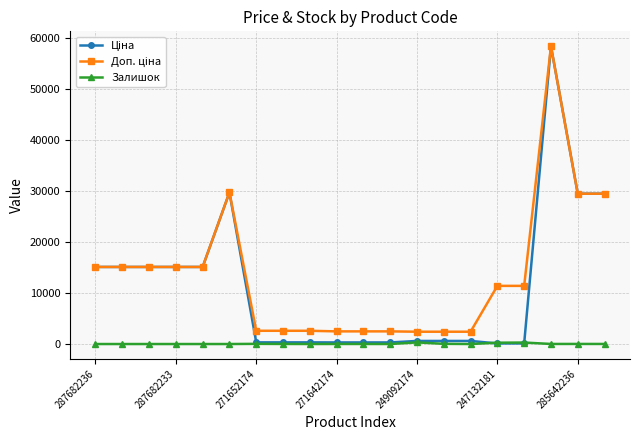

How many series are shown in this chart?

3